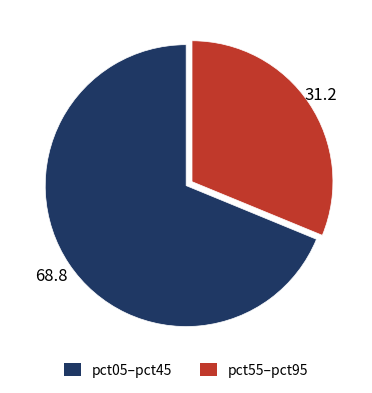

Is there a majority slice in this chart?

Yes